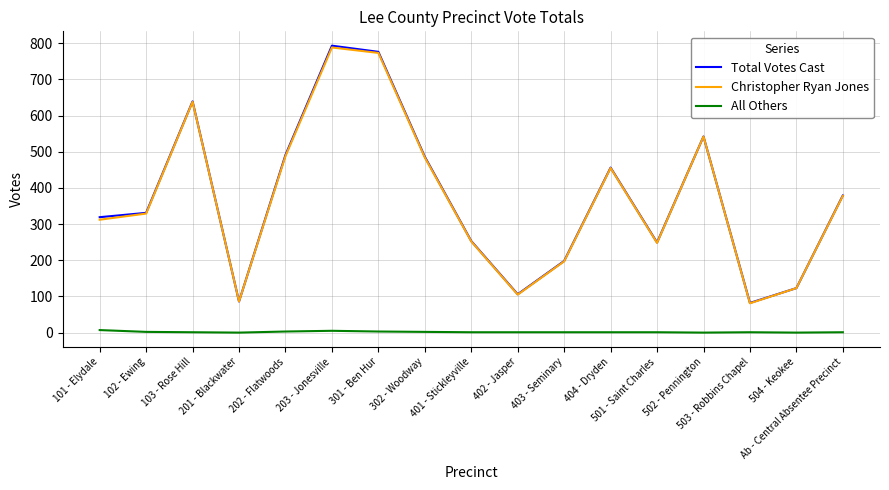

What is the difference between the maximum and second lowest values in the All Others series?

7